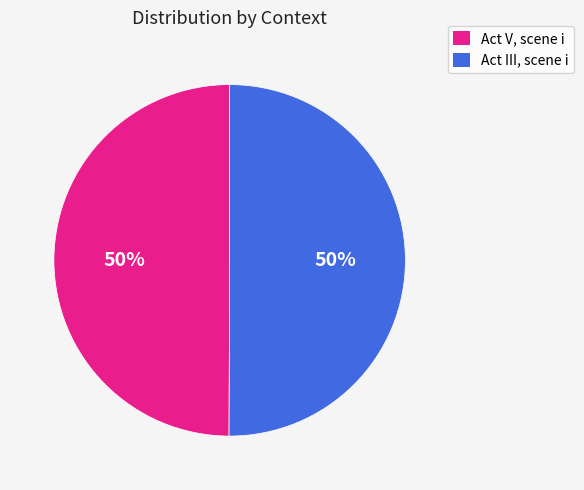

To the nearest percent, what is the average slice percentage?

50%